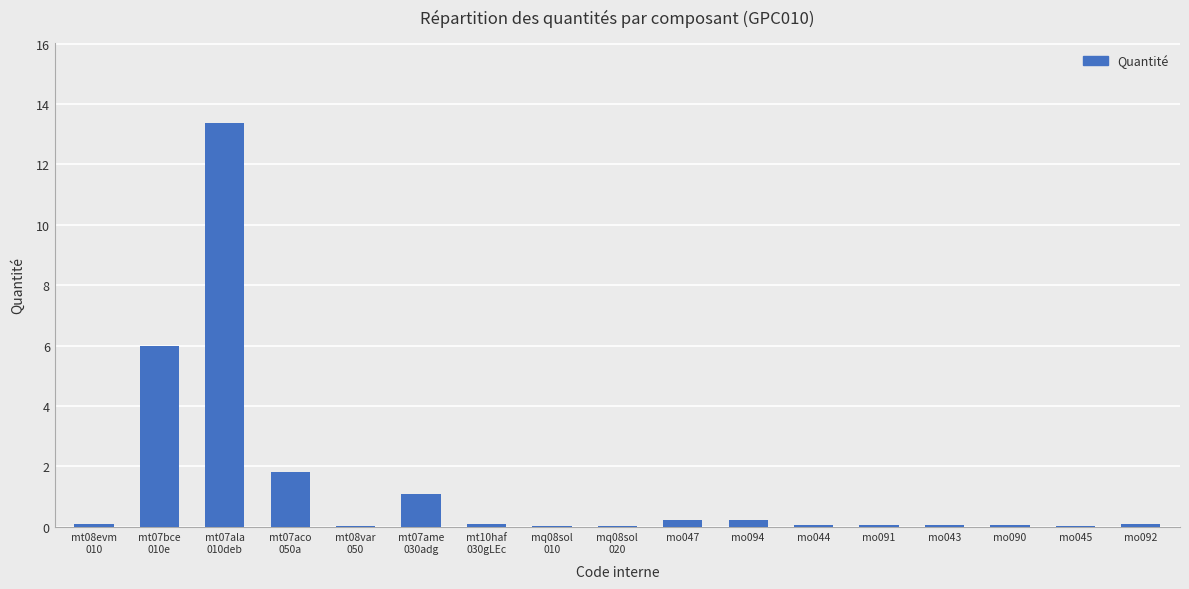

Is it true that the value at mo090 is 0.0?

True